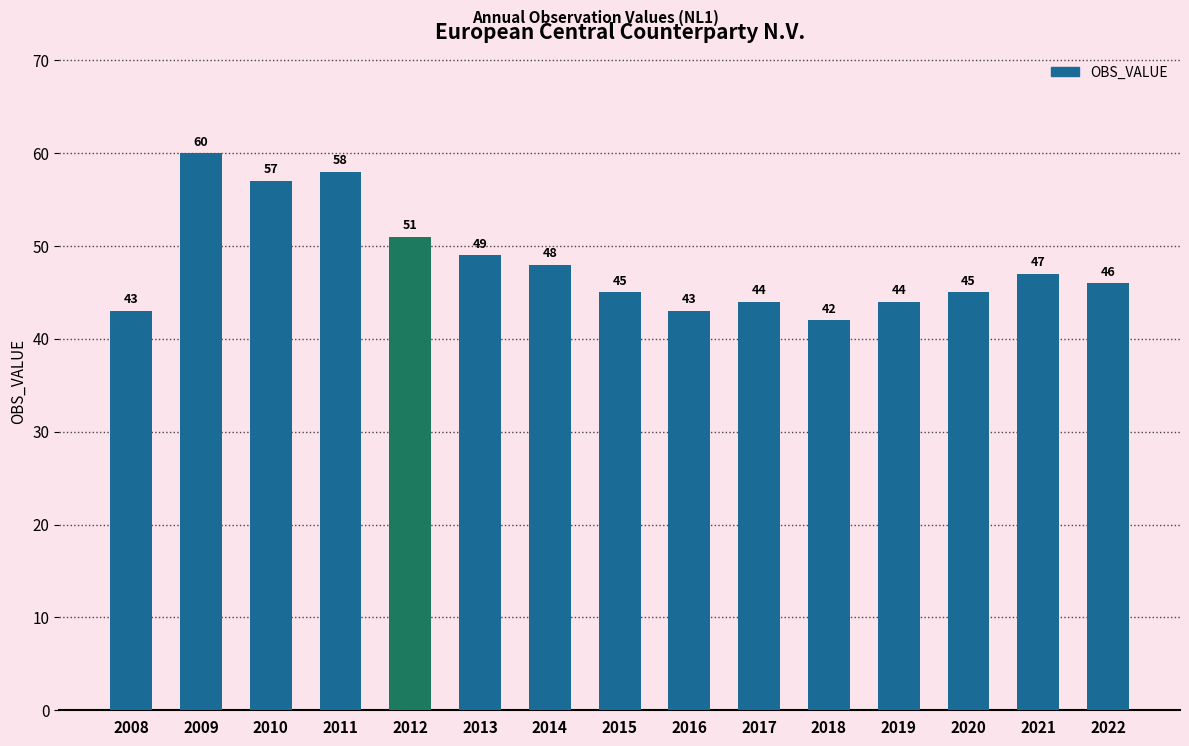

At which category does the chart reach its peak across all series?

2009